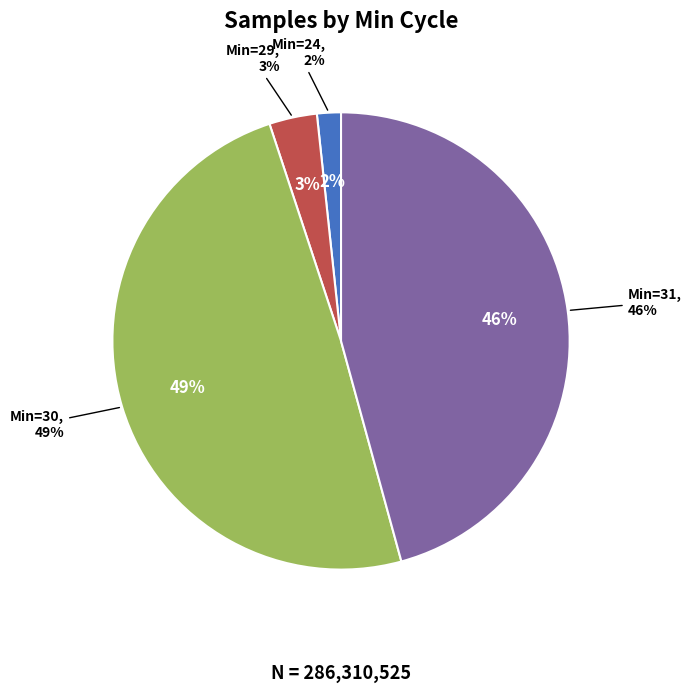

Is the sum of 24 and 31 greater than half?

No